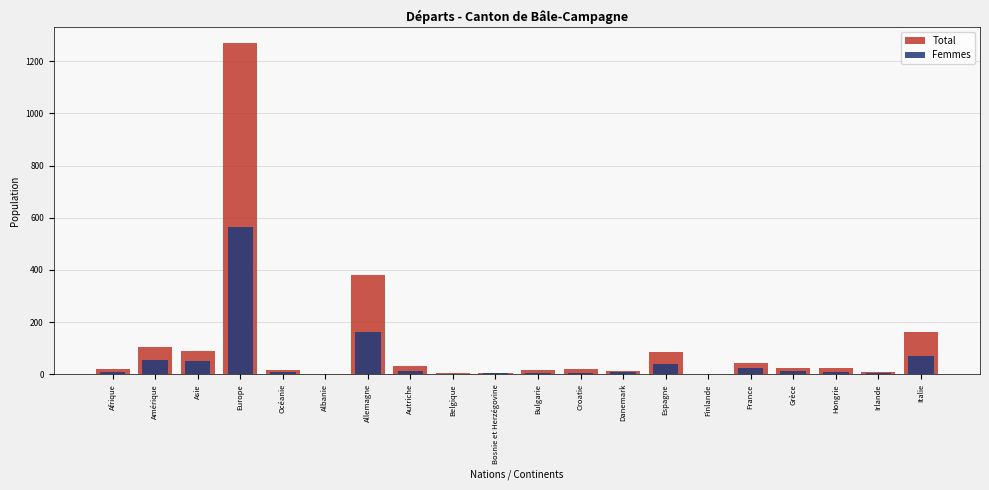

Which series has the widest spread of values?

Total